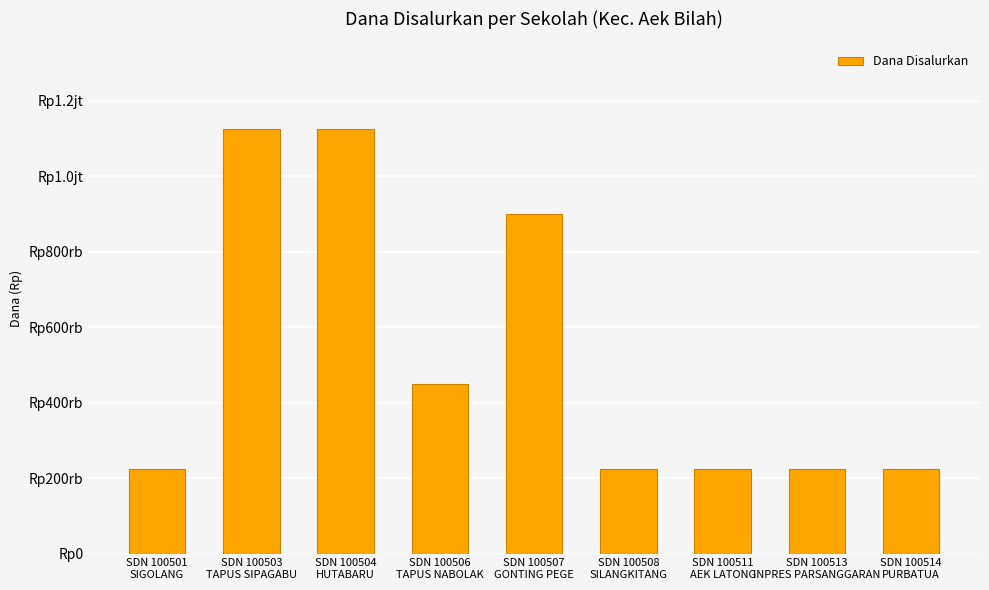

What is the greatest value displayed?

1125000